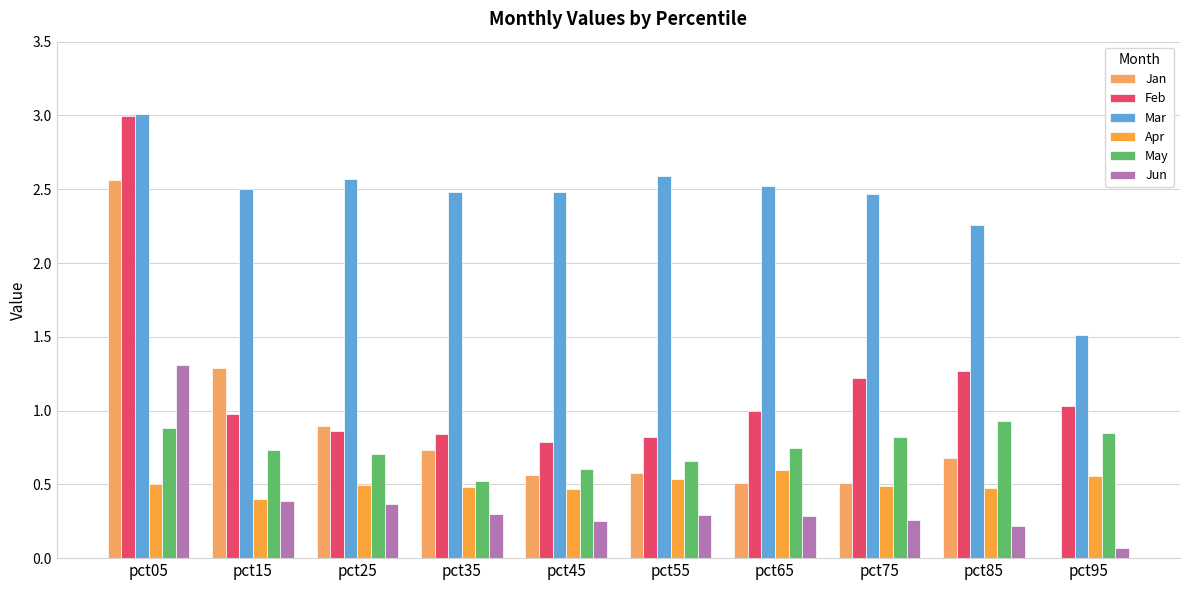

At how many categories does at least one series exceed 0?

10